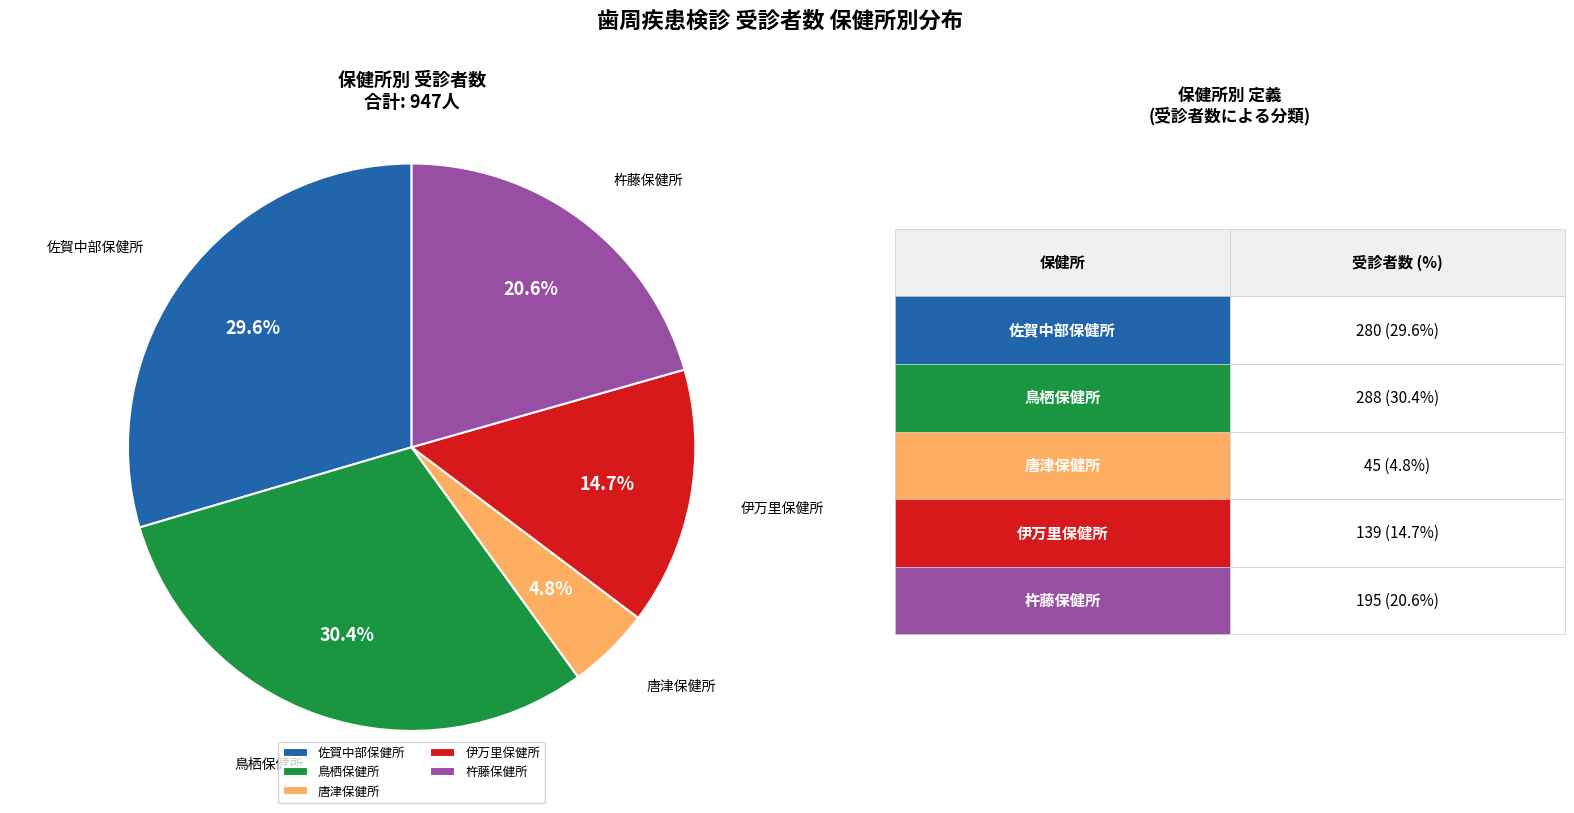

Rank the categories by value from highest to lowest.

鳥栖保健所, 佐賀中部保健所, 杵藤保健所, 伊万里保健所, 唐津保健所